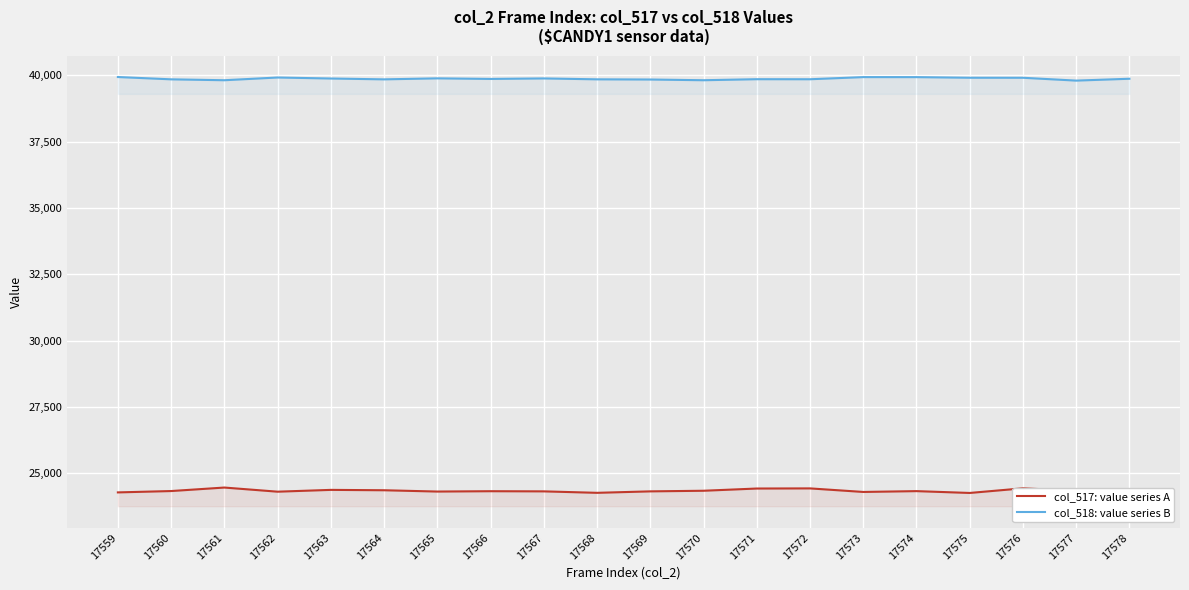

What is the sum of all col_517: value series A values?

486920